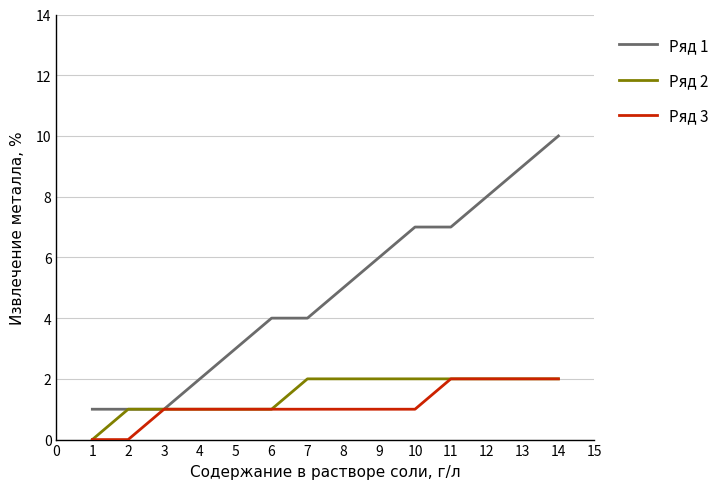

Which series has the largest total across all categories?

Ряд 1